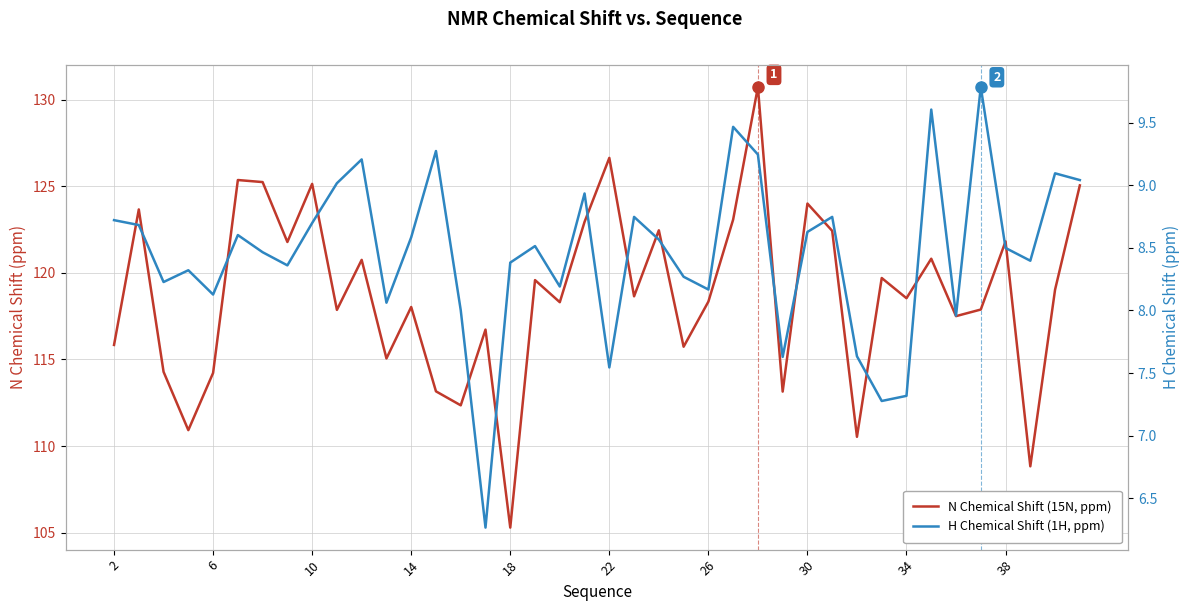

How many lines are shown in the chart?

2